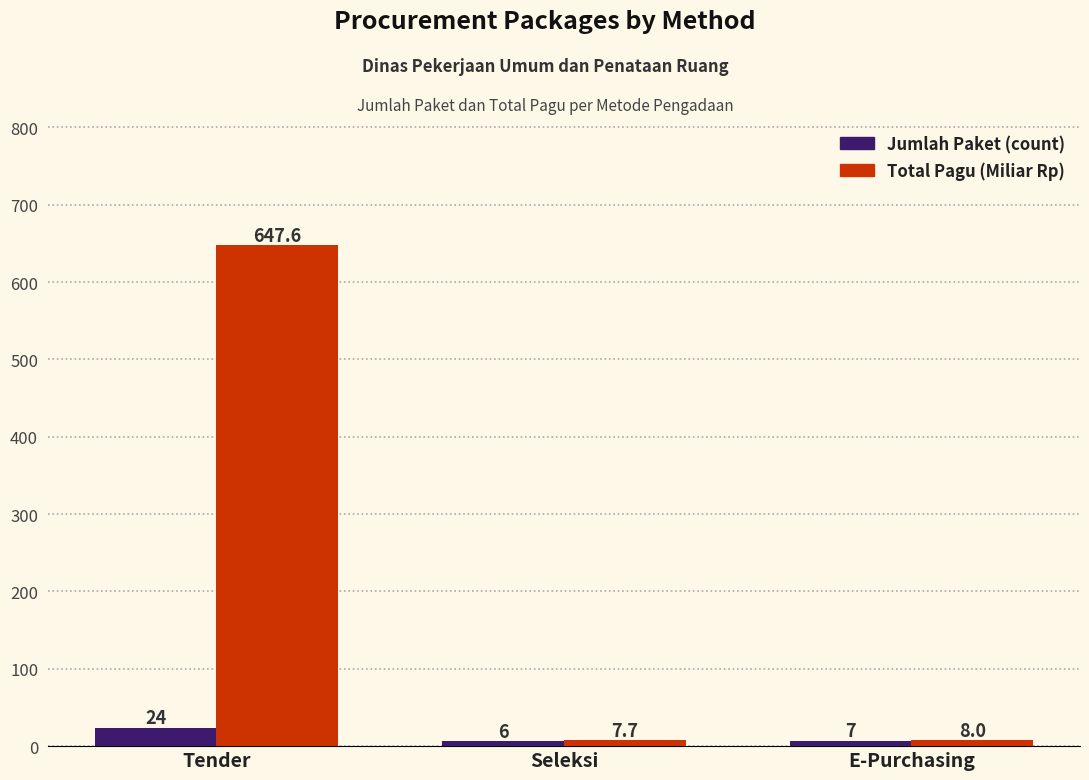

What is the value of the Total Pagu (Miliar Rp) bar at the 3rd from the left?

8.0